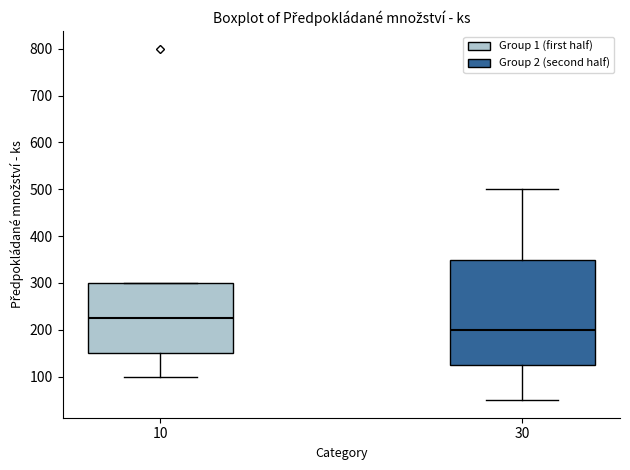

Which box has the highest median line?

10